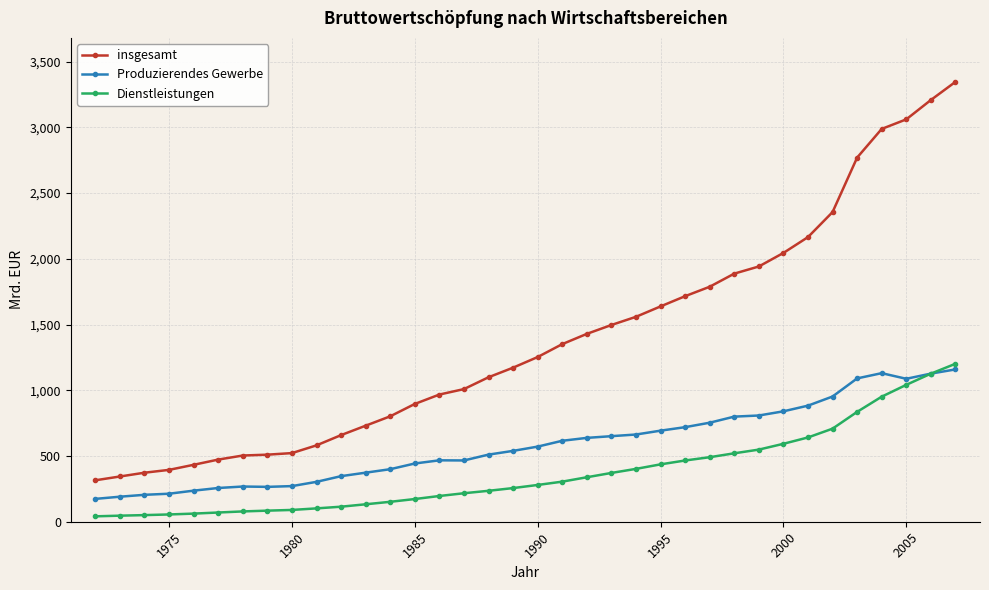

What is the value of the Dienstleistungen point at the 17th from the left?

235.3